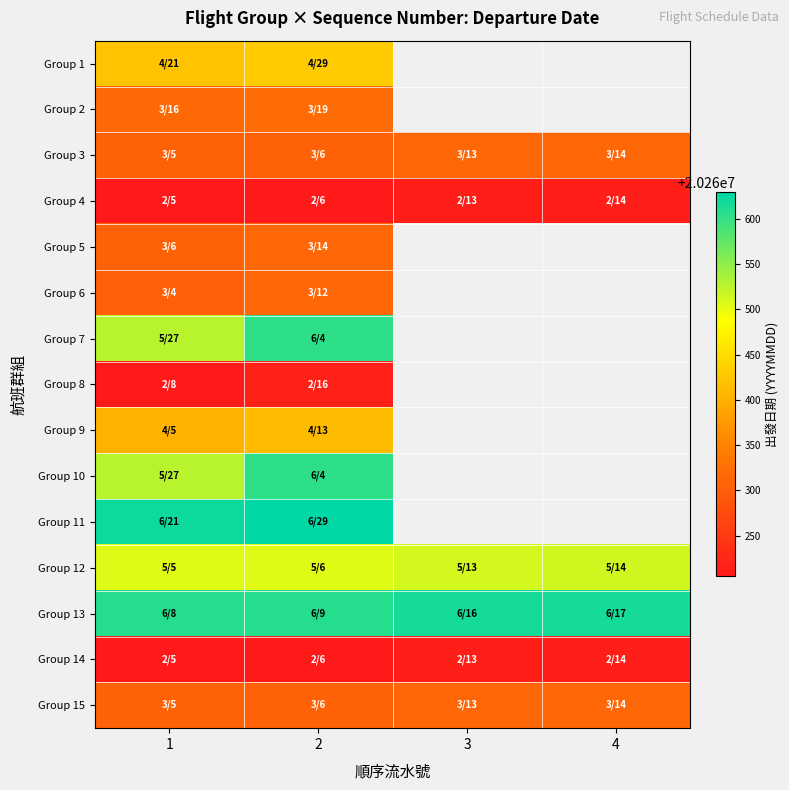

The Group 3 series shows 7347927.3 at 4. True or false?

False